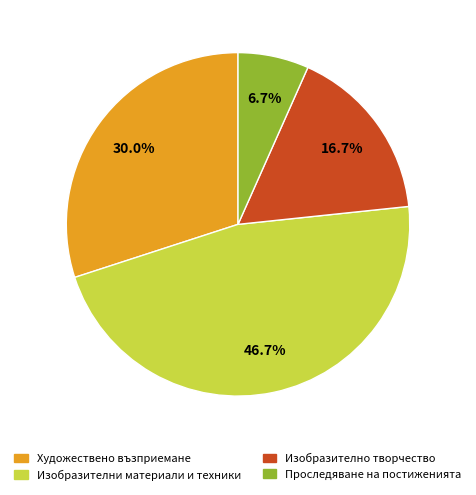

What percentage do Изобразително творчество and Художествено възприемане together represent?

46.7%